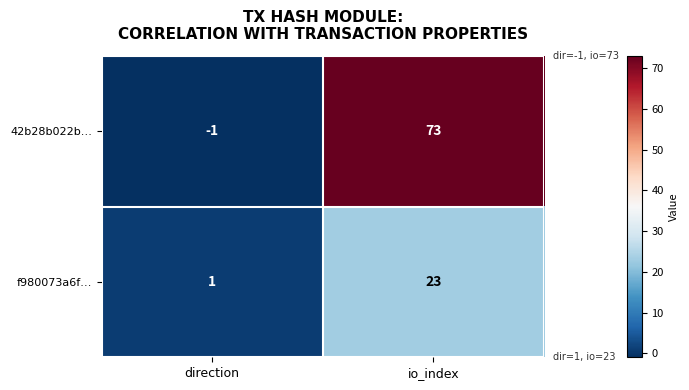

What value does the 42b28b022b… series have at io_index?

73